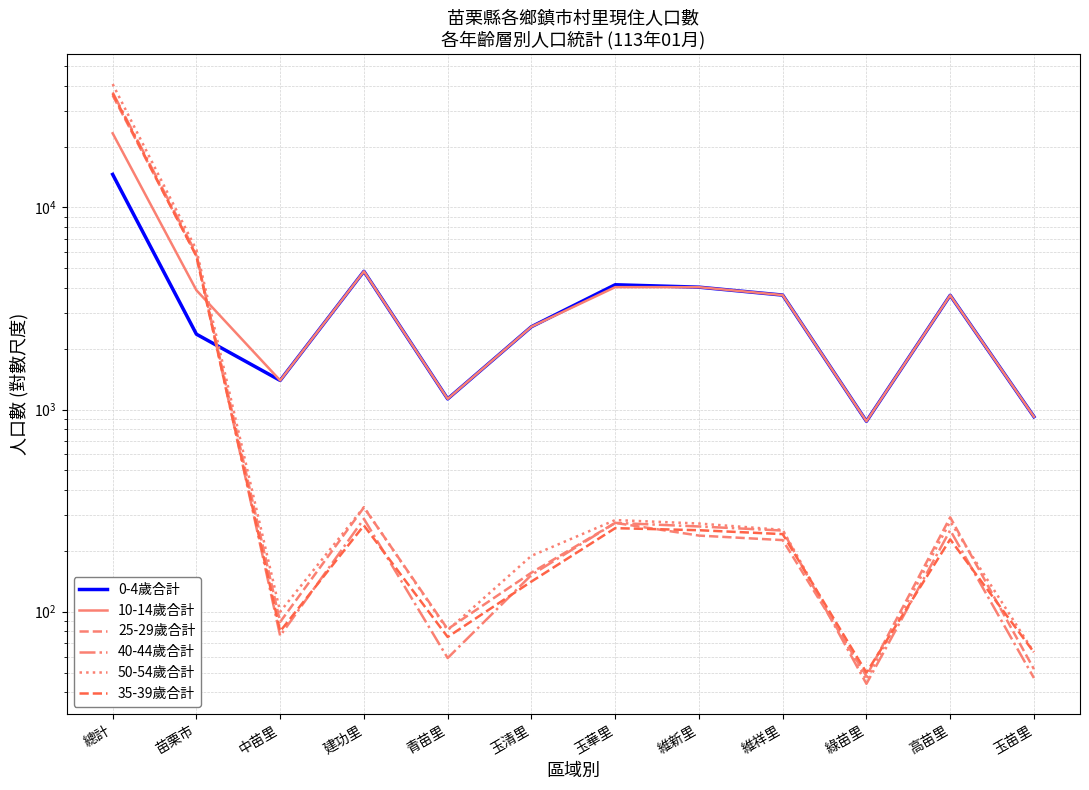

Which category has the lowest value in the 0-4歲合計 series?

綠苗里